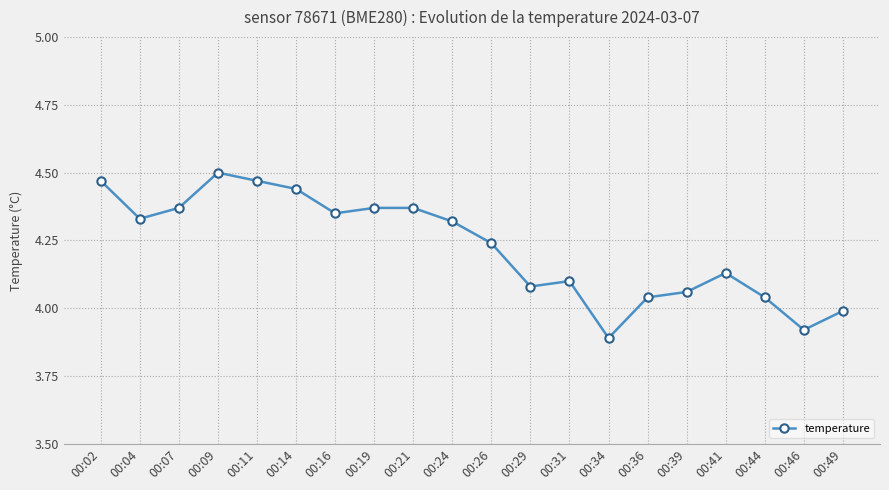

What is the difference between the values at 00:41 and 00:21?

0.2